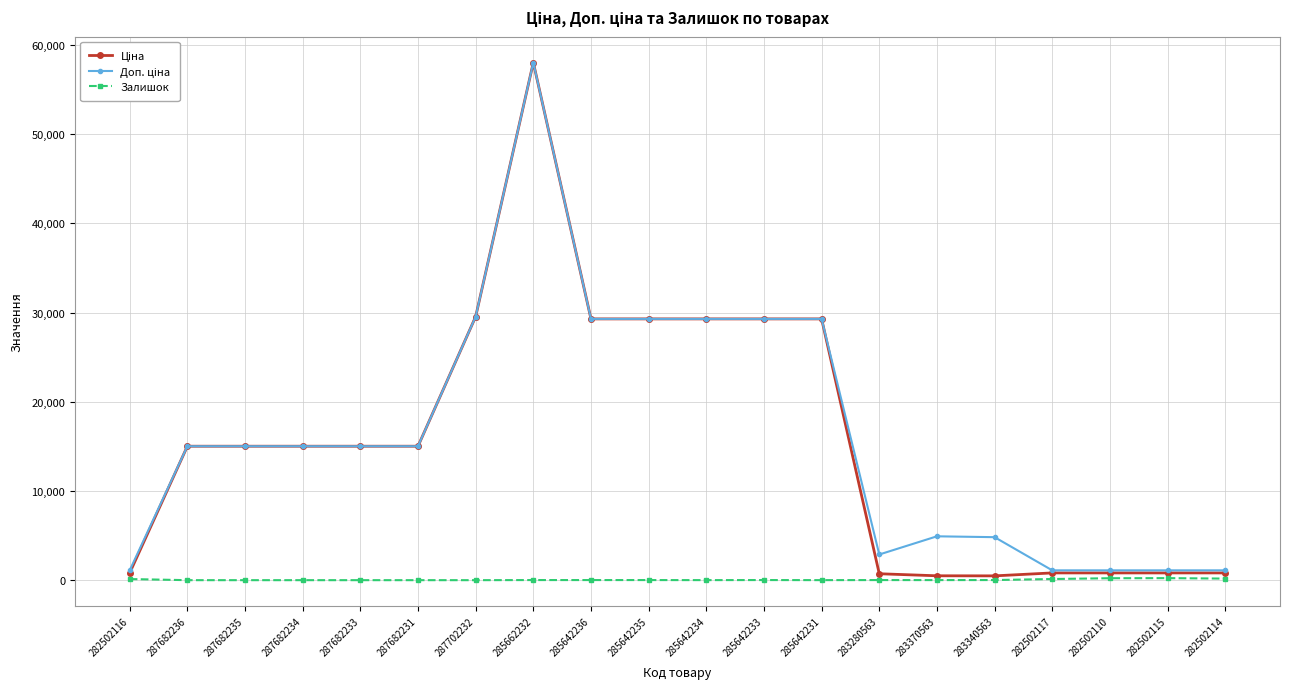

How many values in the Залишок series are below 11?

9